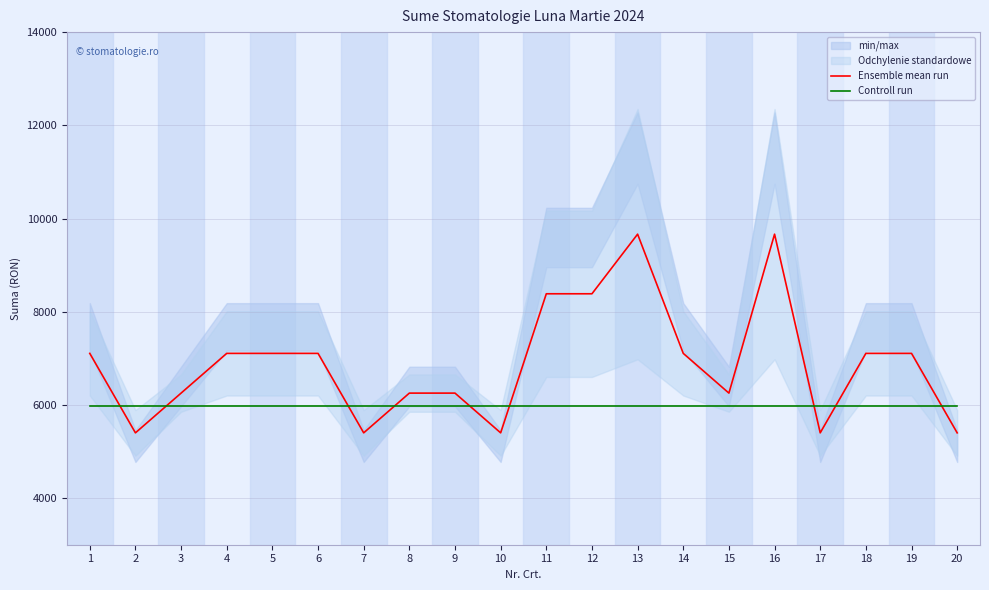

The value of Controll run at 20 is 7845.8. True or false?

False